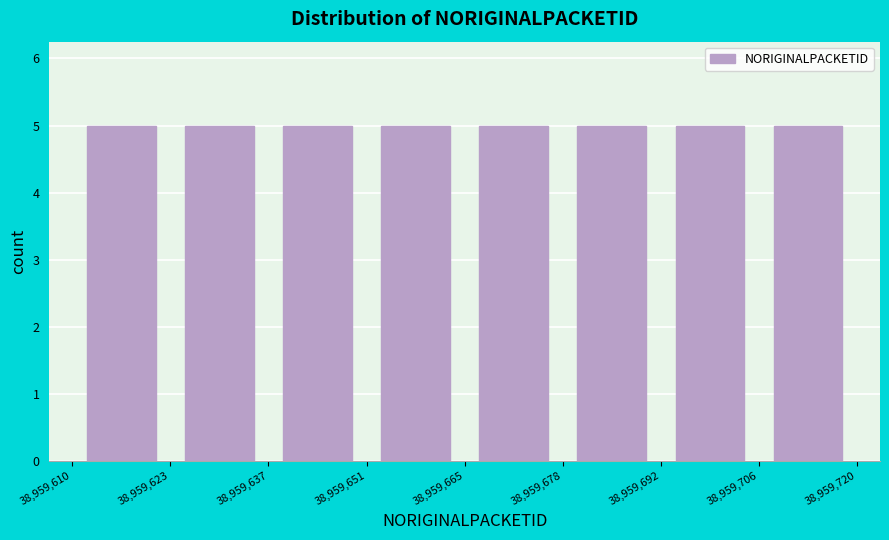

Reading left to right, transcribe this chart: for each bar, give the range it covers on the x-axis and its height. The values are not printed on the chart, so give them approximately, as read against the axis.

38,959,610 to 38,959,623: 5
38,959,623 to 38,959,637: 5
38,959,637 to 38,959,651: 5
38,959,651 to 38,959,665: 5
38,959,665 to 38,959,678: 5
38,959,678 to 38,959,692: 5
38,959,692 to 38,959,706: 5
38,959,706 to 38,959,720: 5